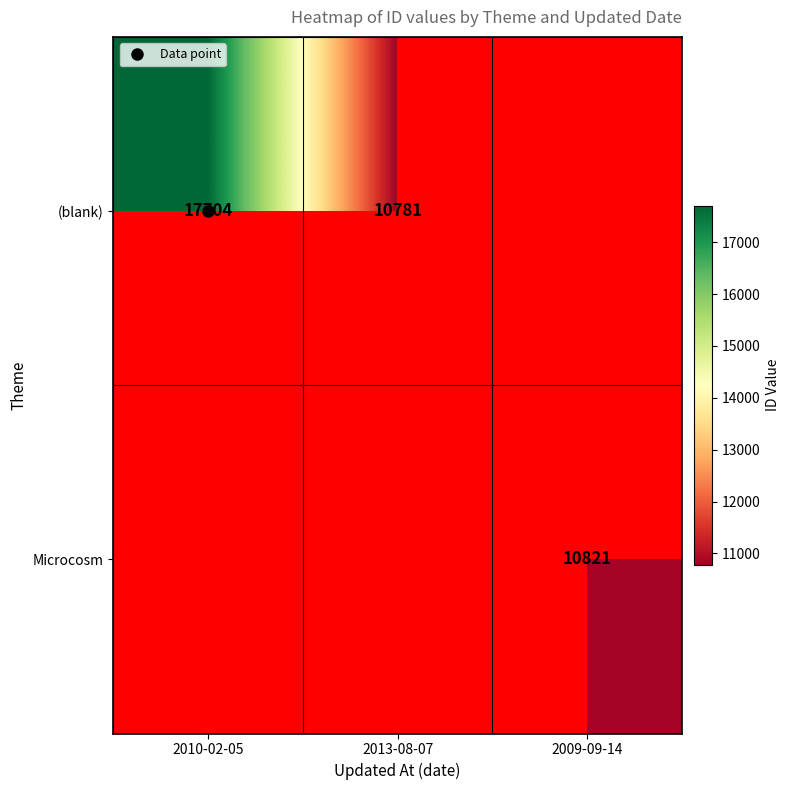

Is the value of Microcosm at 2009-09-14 greater than the value of (blank) at 2013-08-07?

Yes